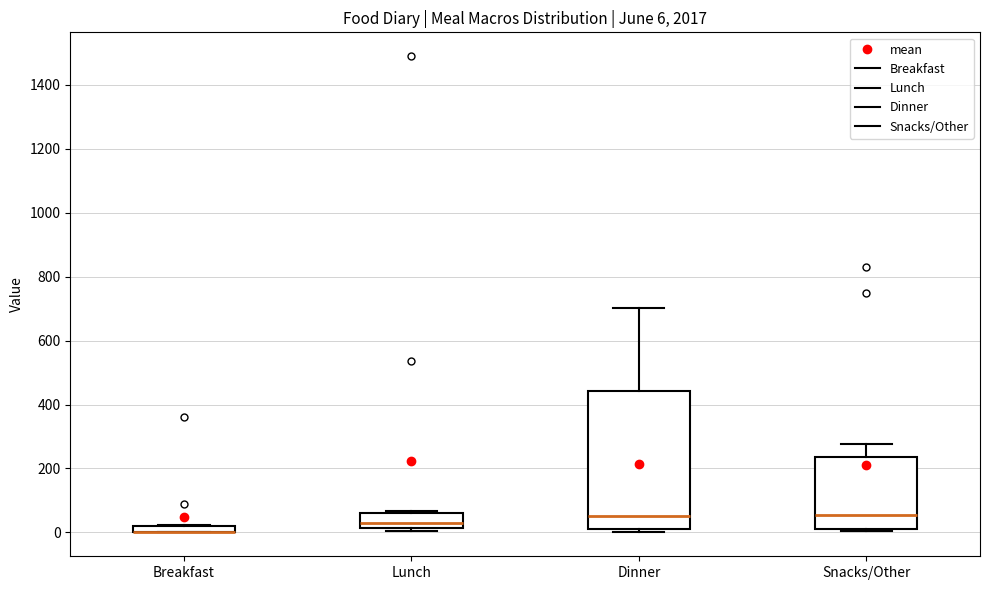

Which box is the tallest, from its lower edge to its upper edge?

Dinner